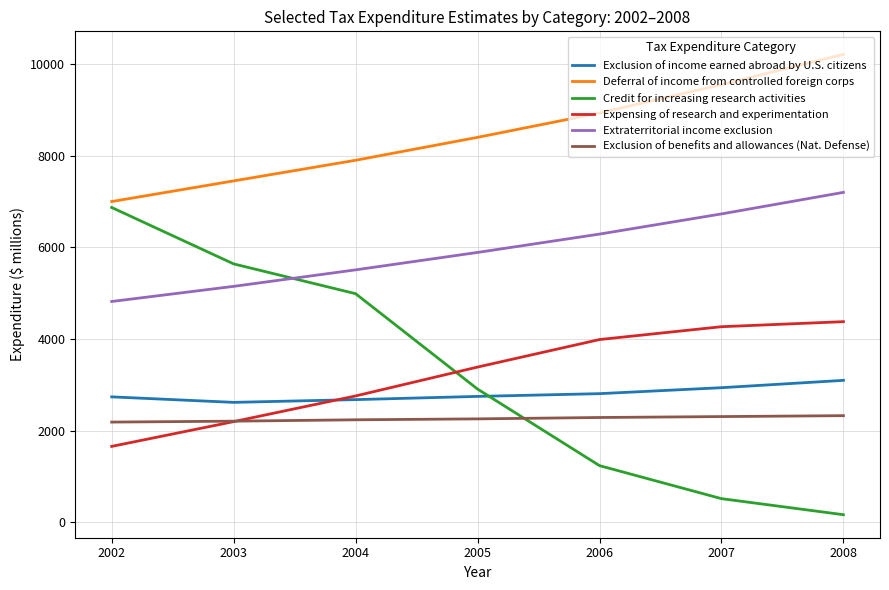

Which category has the lowest value across all series?

2008